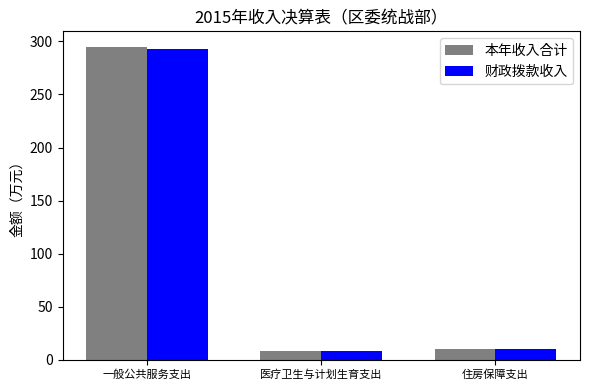

Which series has the largest range (max minus min)?

本年收入合计